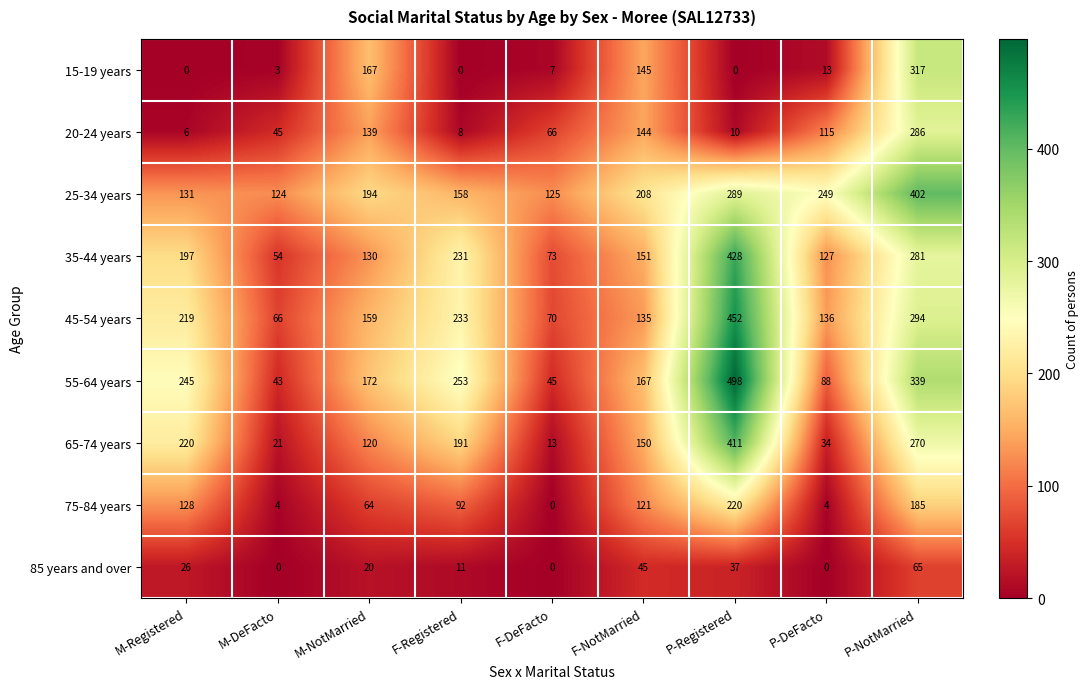

What is the difference between the highest and lowest values at P-Registered?

498